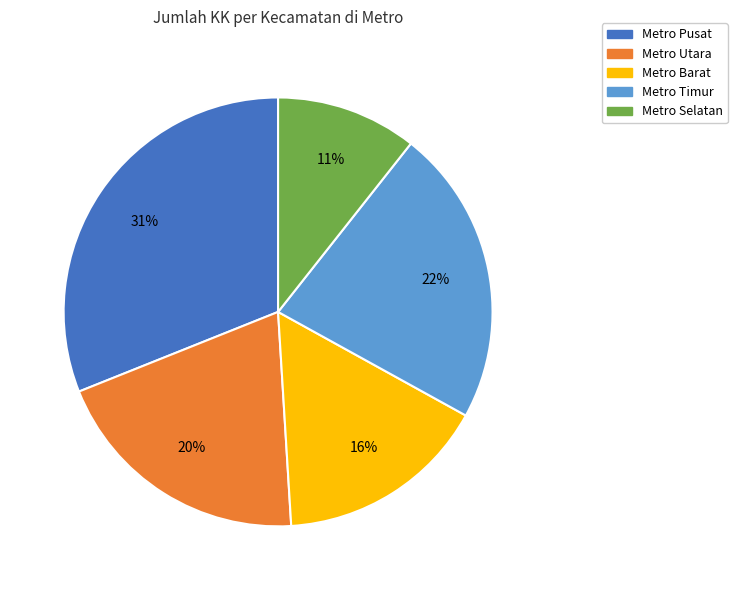

What is the smallest slice in the pie chart?

Metro Selatan